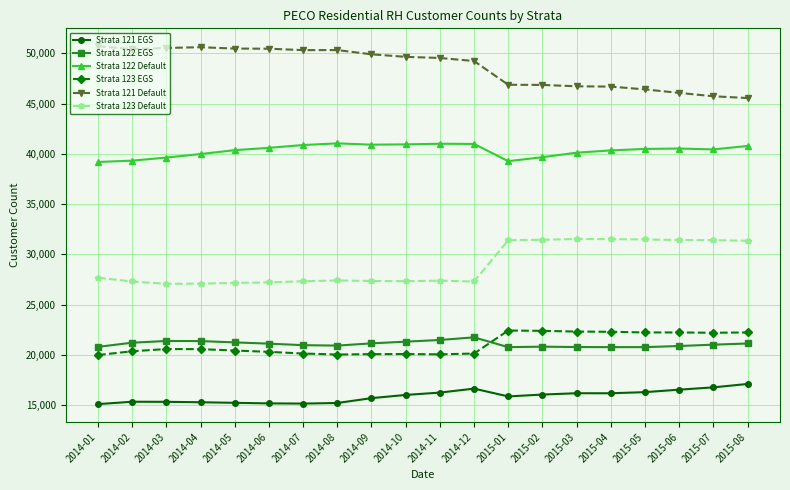

What is the total value across all series at 2015-01?

176585